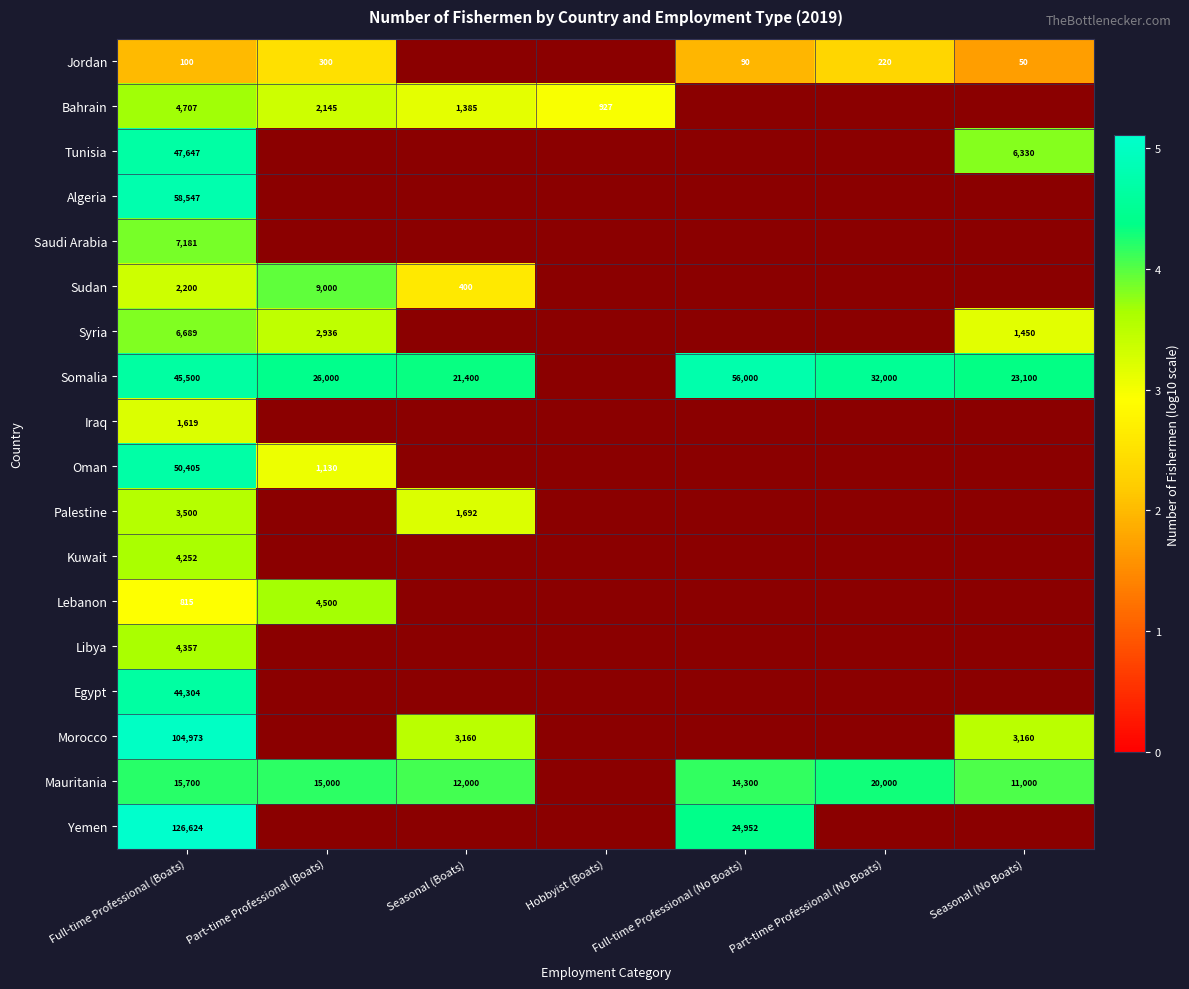

What is the total value across all series at Full-time Professional (Boats)?

529120